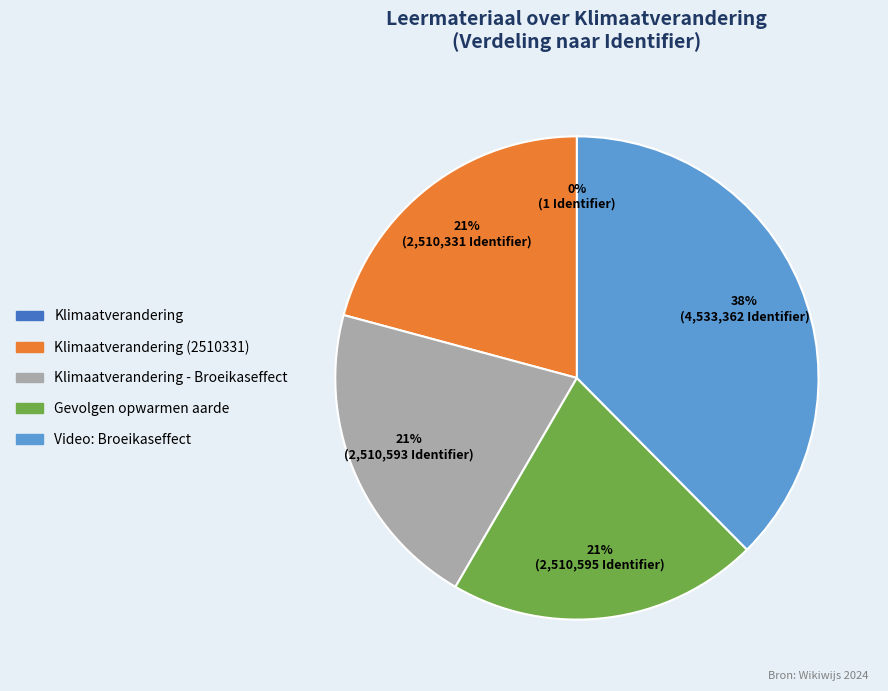

To the nearest percent, what is the difference between the largest and smallest slice percentages?

38%